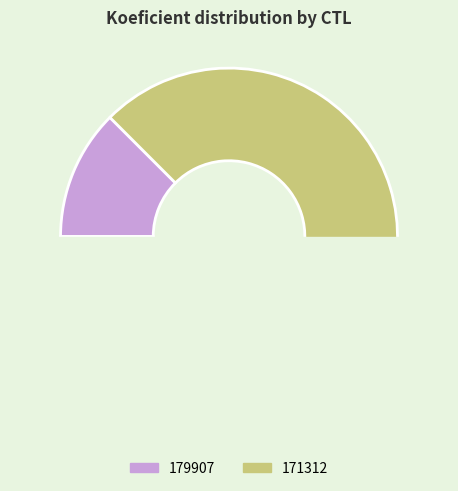

Which category has the smallest portion of the pie?

179907